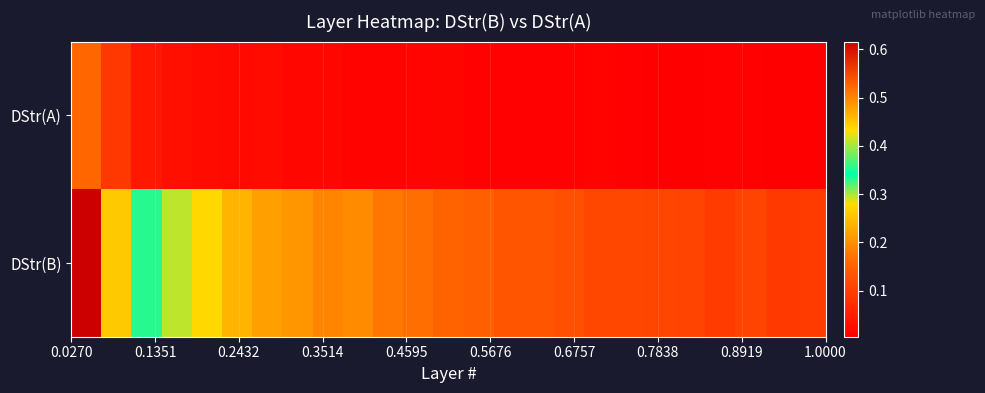

At how many categories does at least one series exceed 0?

25